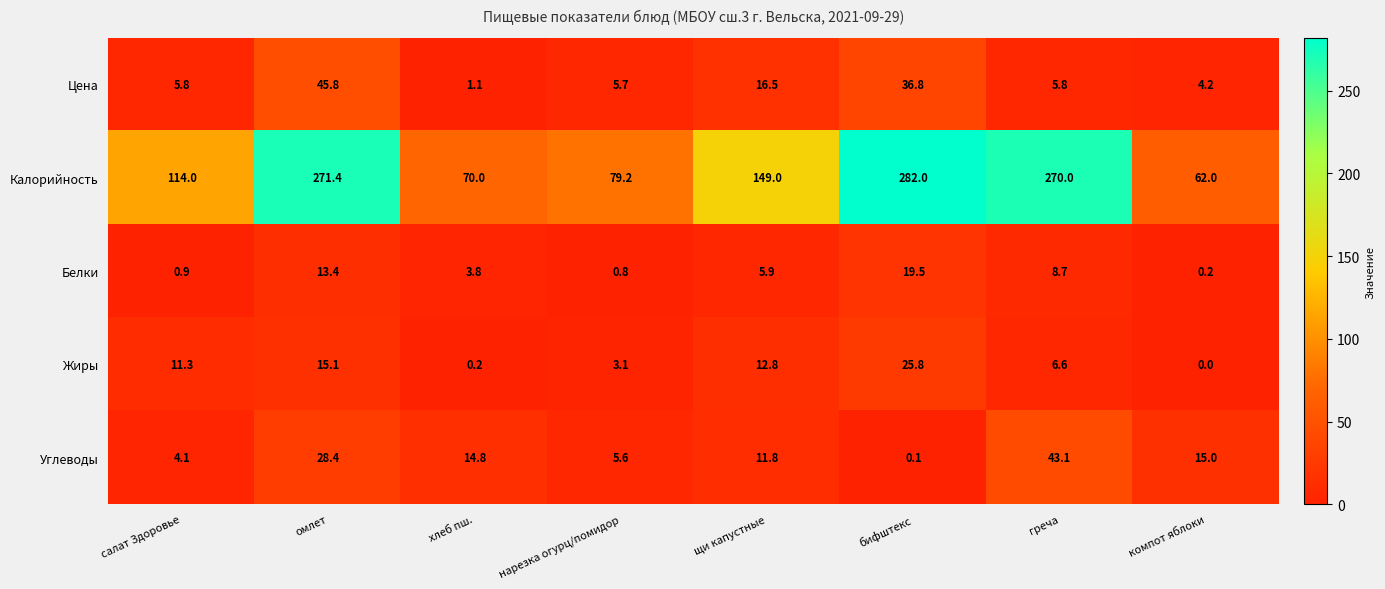

Which series has the largest total across all categories?

Калорийность